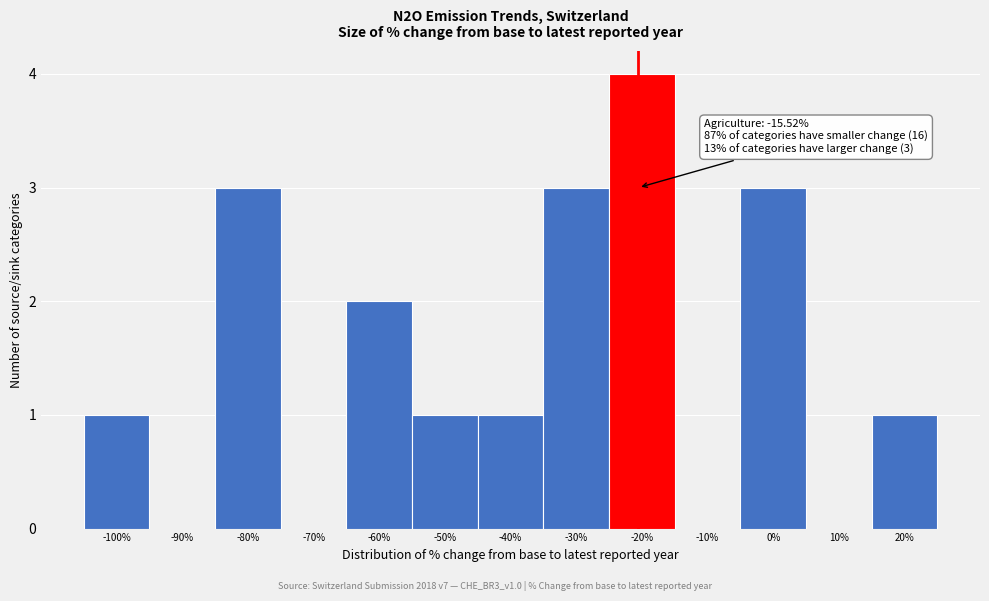

Reading right to left, list all the values displayed in this chart.

20%=1	10%=0	0%=3	-10%=0	-20%=4	-30%=3	-40%=1	-50%=1	-60%=2	-70%=0	-80%=3	-90%=0	-100%=1